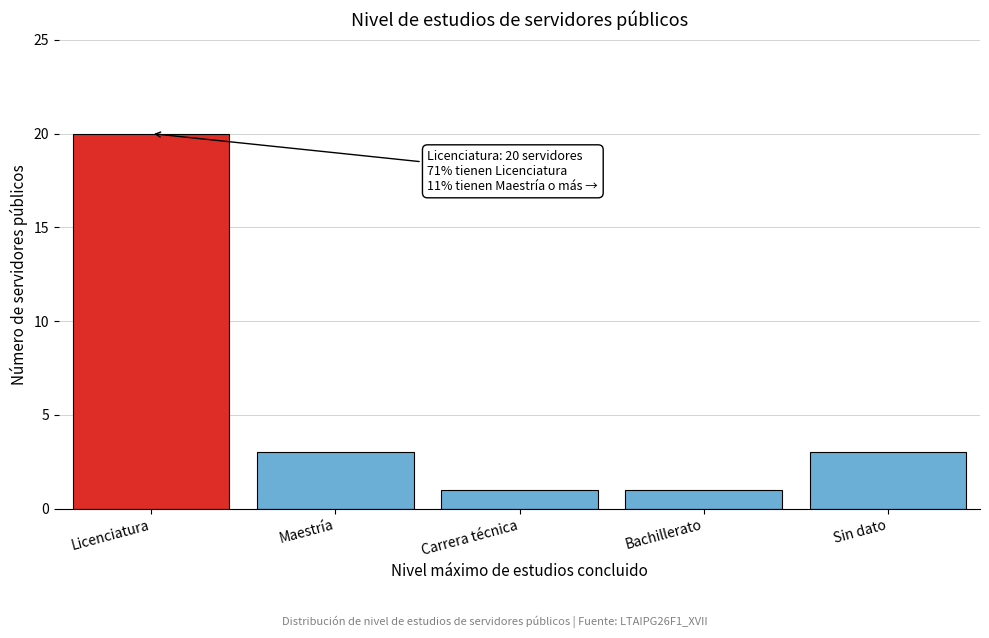

Reading left to right, extract all data points from this chart.

20	3	1	1	3